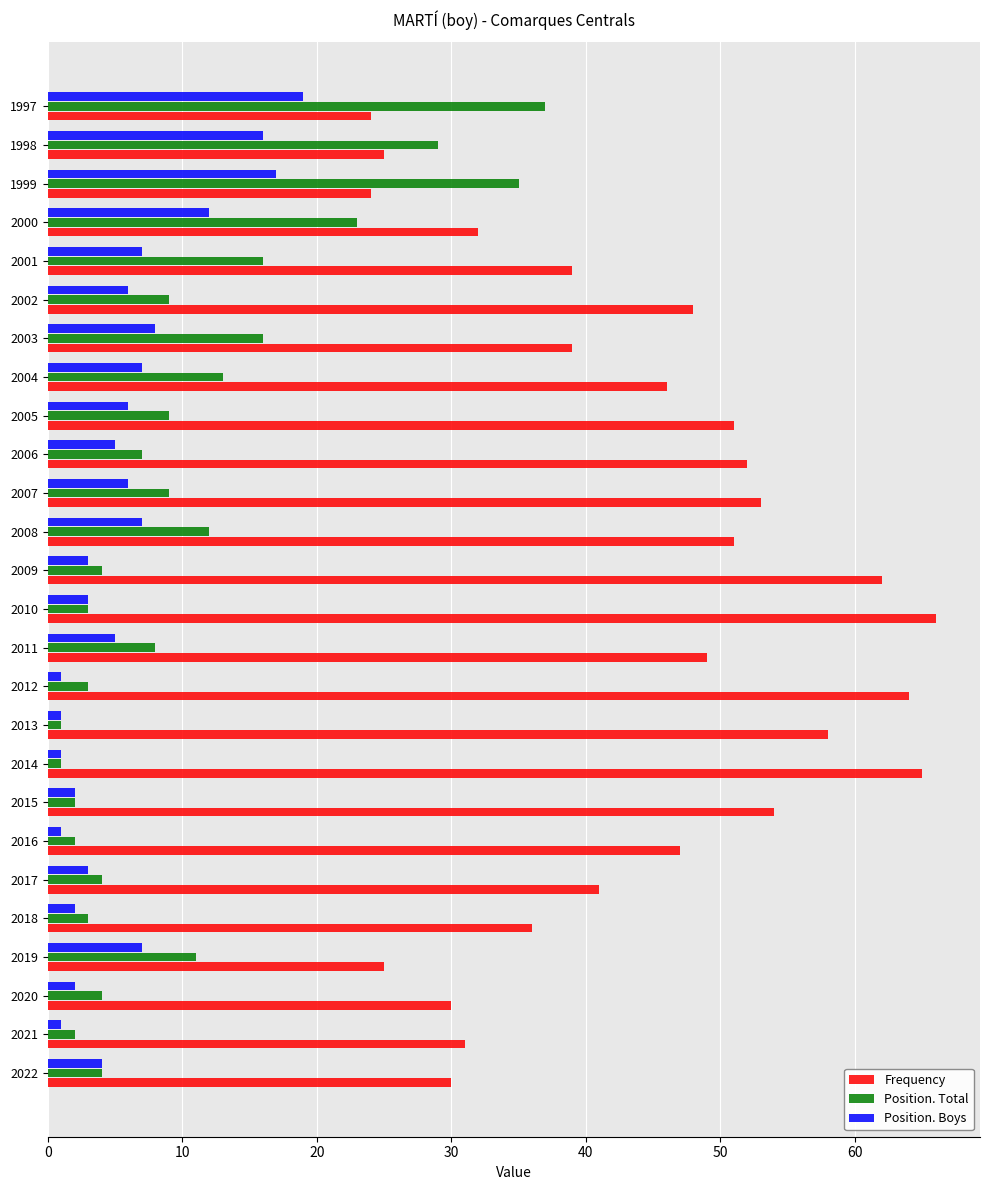

Is it true that Frequency equals 84 at 2012?

False